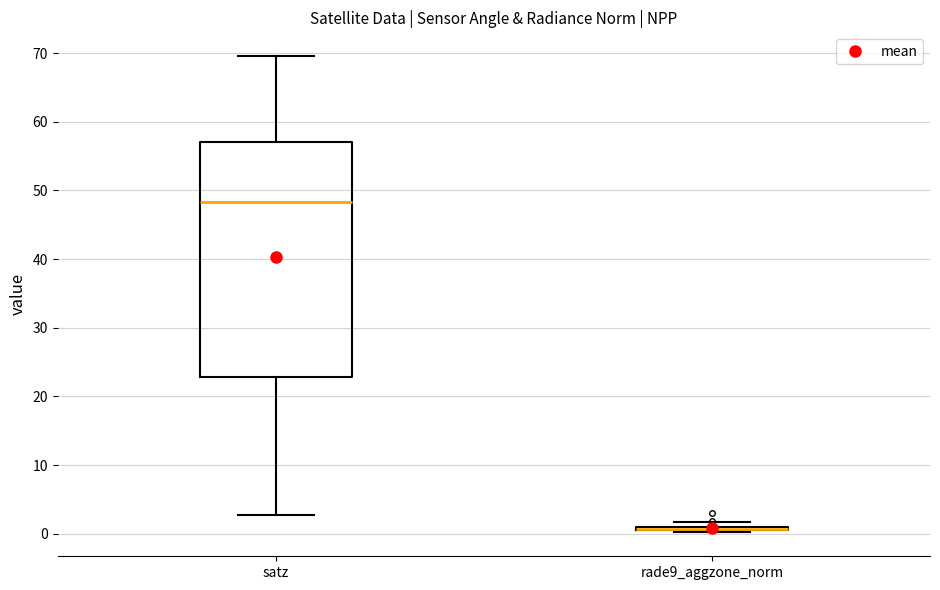

Where does the upper whisker of the box for satz end on the y-axis? The values are not printed on the chart, so give them approximately, as read against the axis.

70